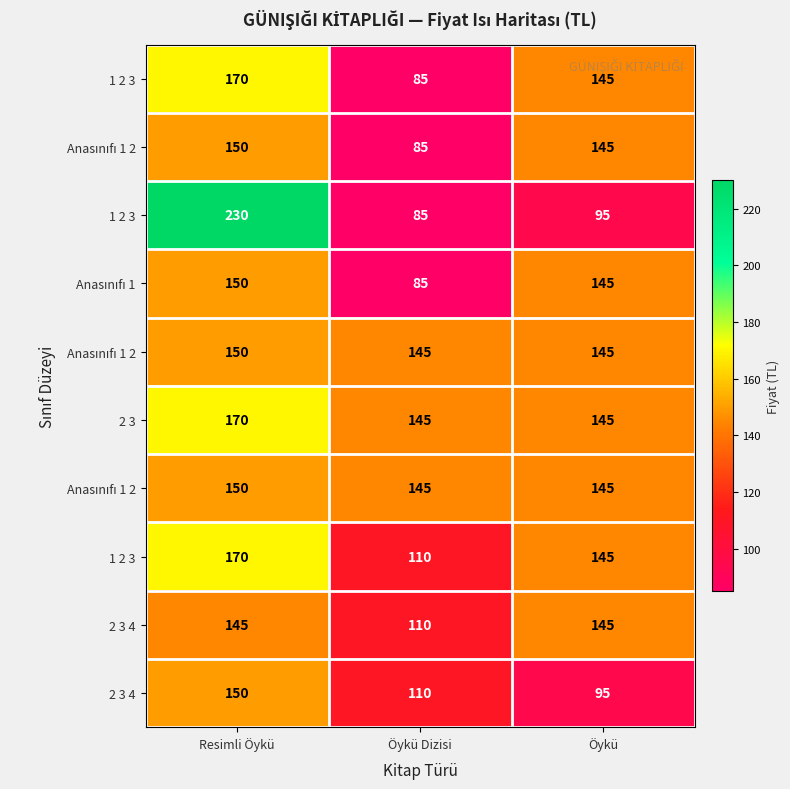

Between Resimli Öykü and Öykü, which is larger?

Resimli Öykü